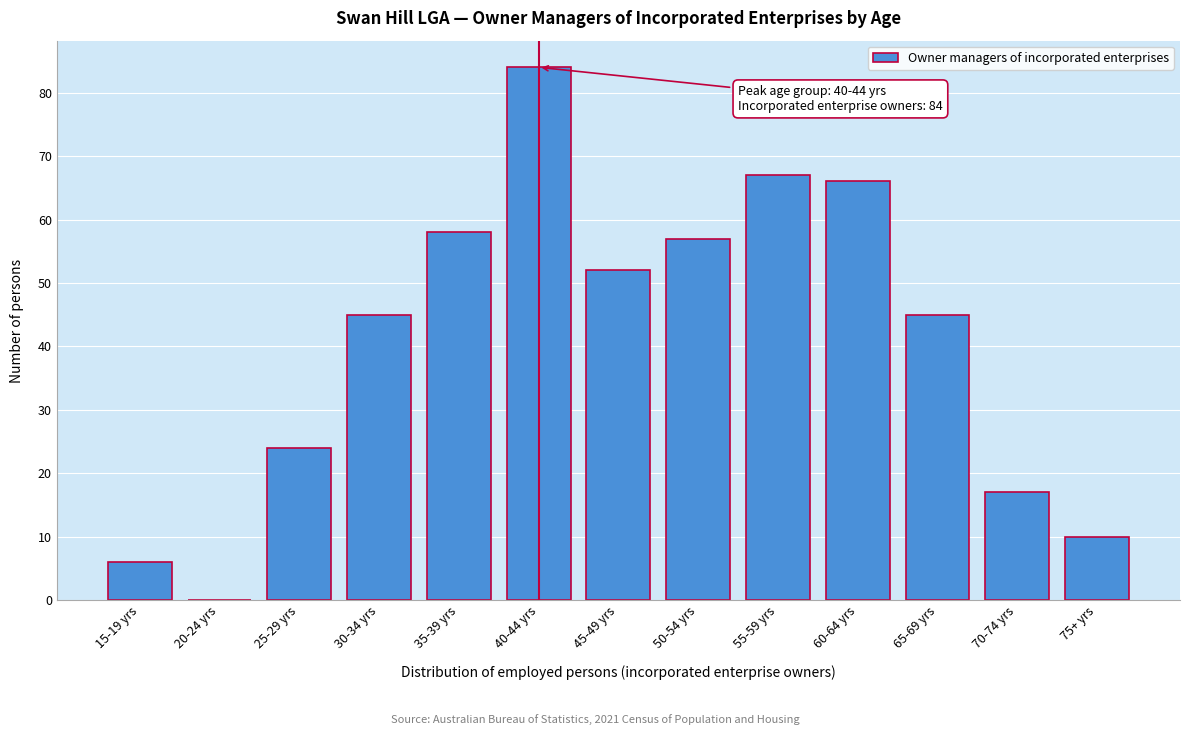

Reading left to right, list all the values displayed in this chart.

15-19 yrs=6	20-24 yrs=0	25-29 yrs=24	30-34 yrs=45	35-39 yrs=58	40-44 yrs=84	45-49 yrs=52	50-54 yrs=57	55-59 yrs=67	60-64 yrs=66	65-69 yrs=45	70-74 yrs=17	75+ yrs=10